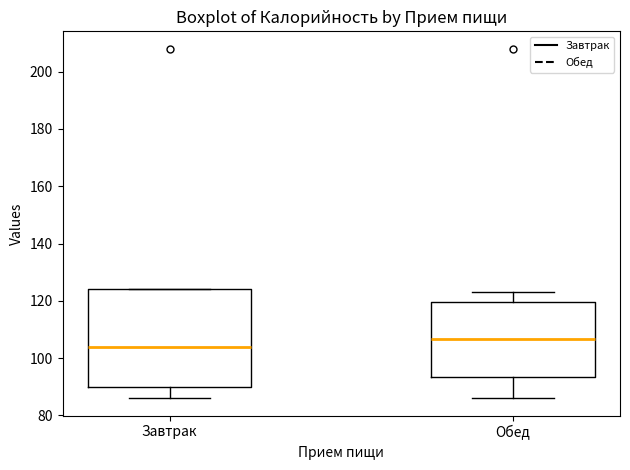

Reading left to right, transcribe this box plot: for each box, give where its median line is, the range the box spans, and where its two whiskers end, as read against the y-axis. The values are not printed on the chart, so give them approximately, as read against the axis.

Завтрак: median 104, box 90 to 124, whiskers 86 to 124
Обед: median 106, box 94 to 120, whiskers 86 to 124